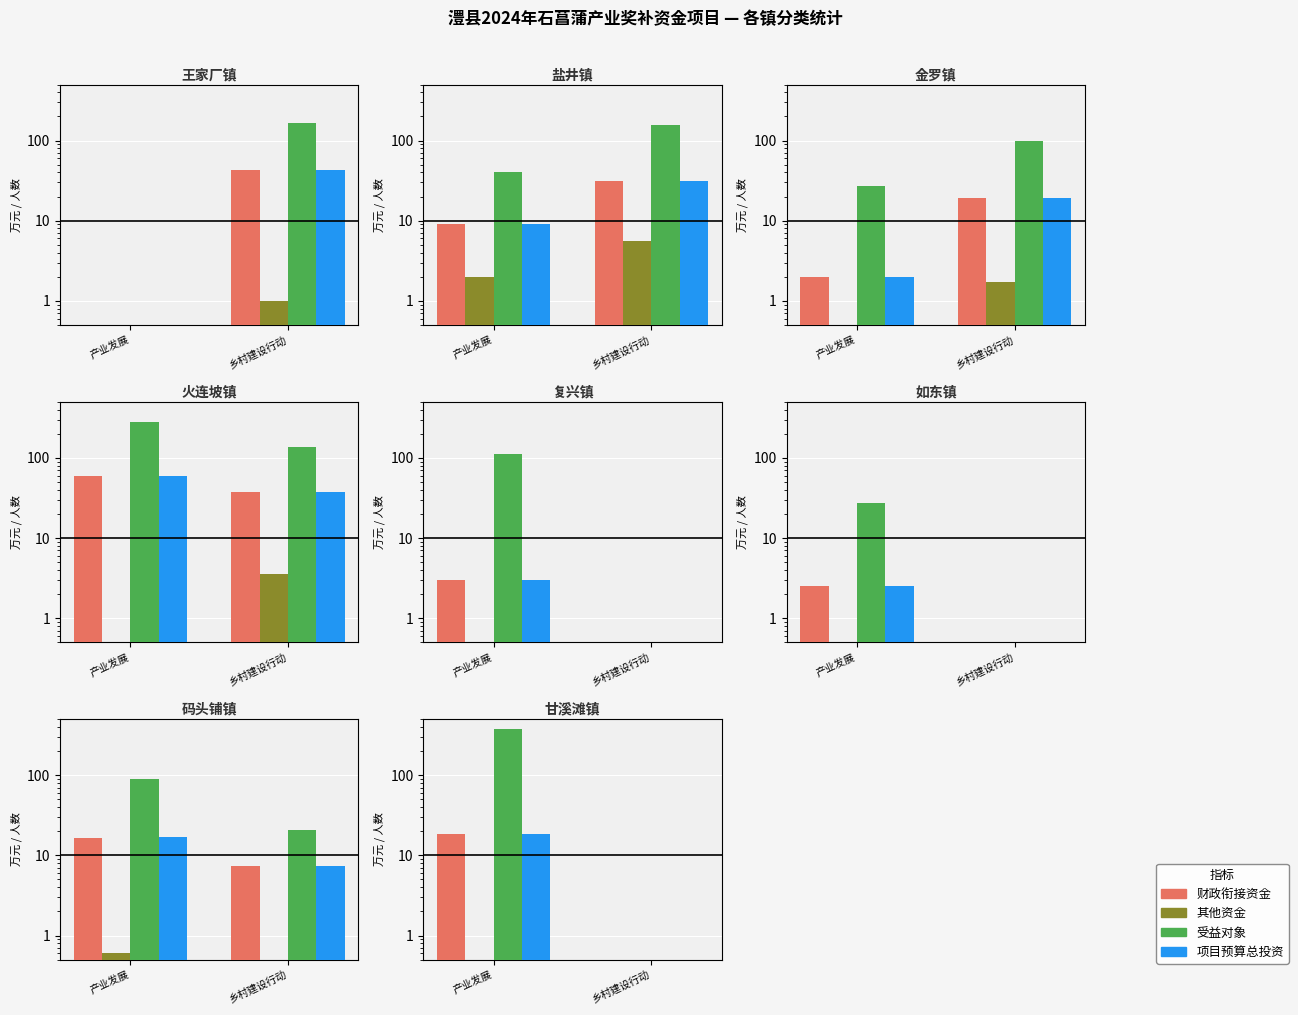

Is the value of 财政衔接资金 at 产业发展 greater than the value of 项目预算总投资 at 产业发展?

No